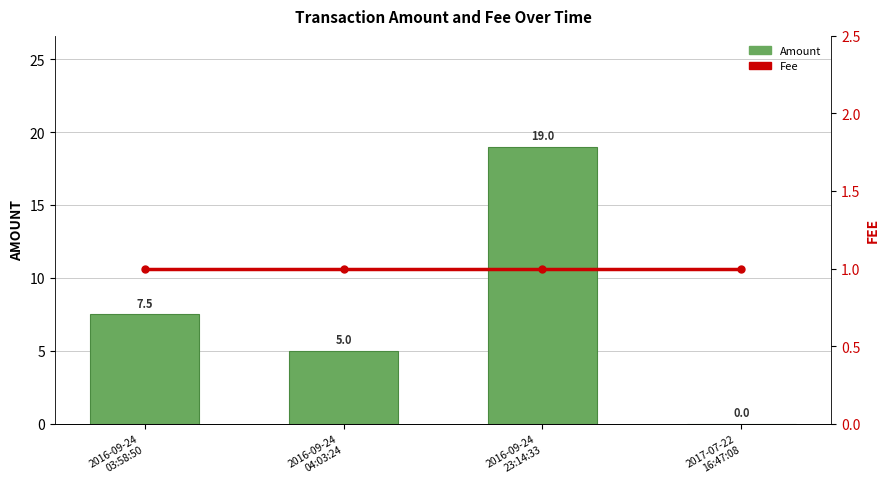

What is the average value of the Amount series?

7.9